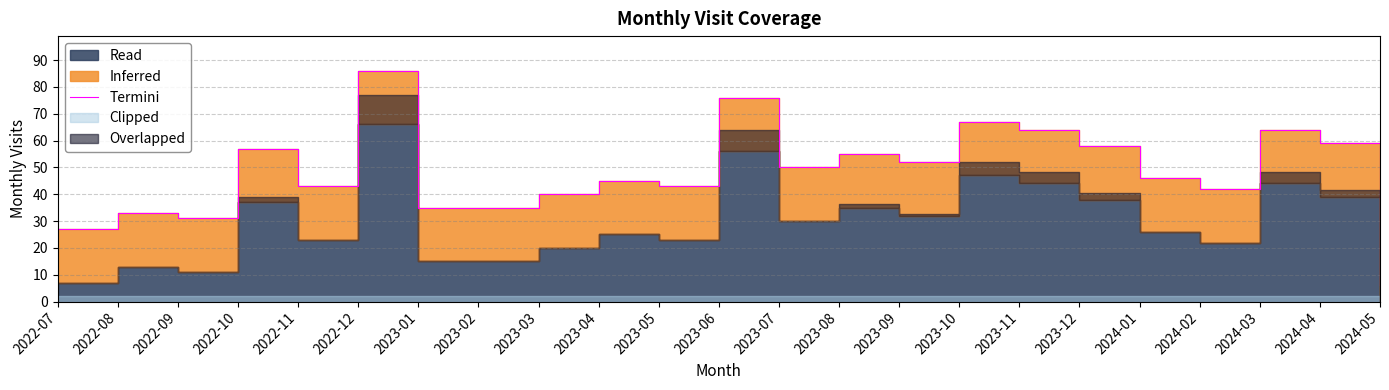

Between 2022-10 and 2023-04, which is larger?

2022-10